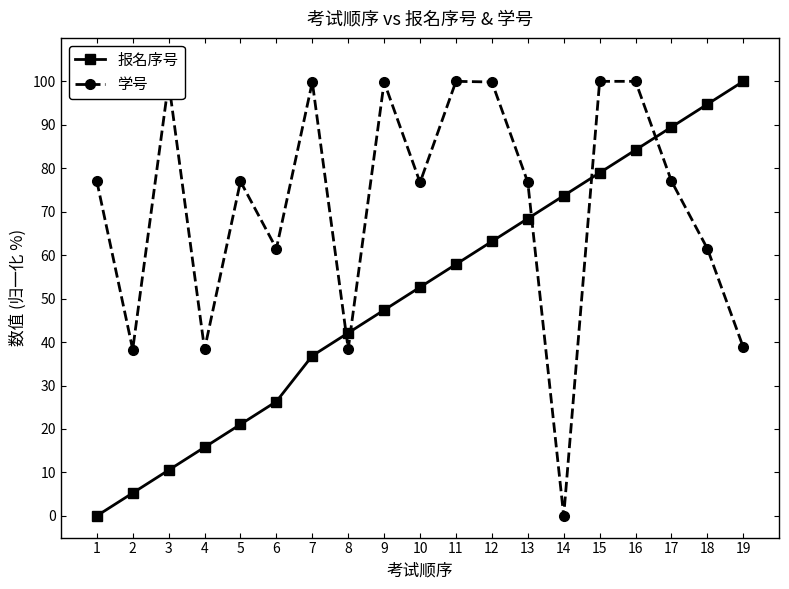

Rank the series by their average value, from highest to lowest.

学号, 报名序号